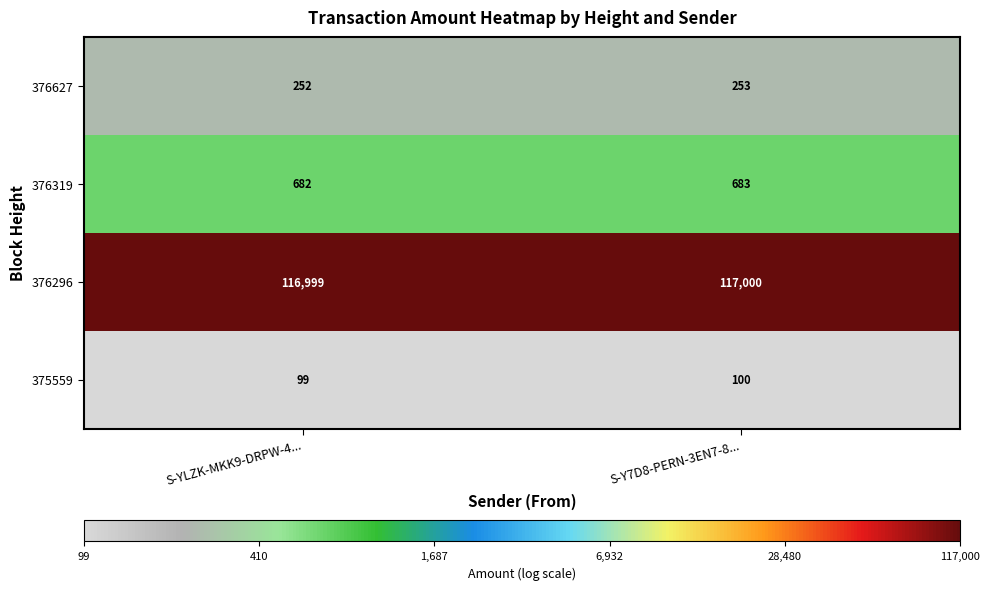

What is the difference between the highest and lowest values at S-Y7D8-PERN-3EN7-8...?

116900